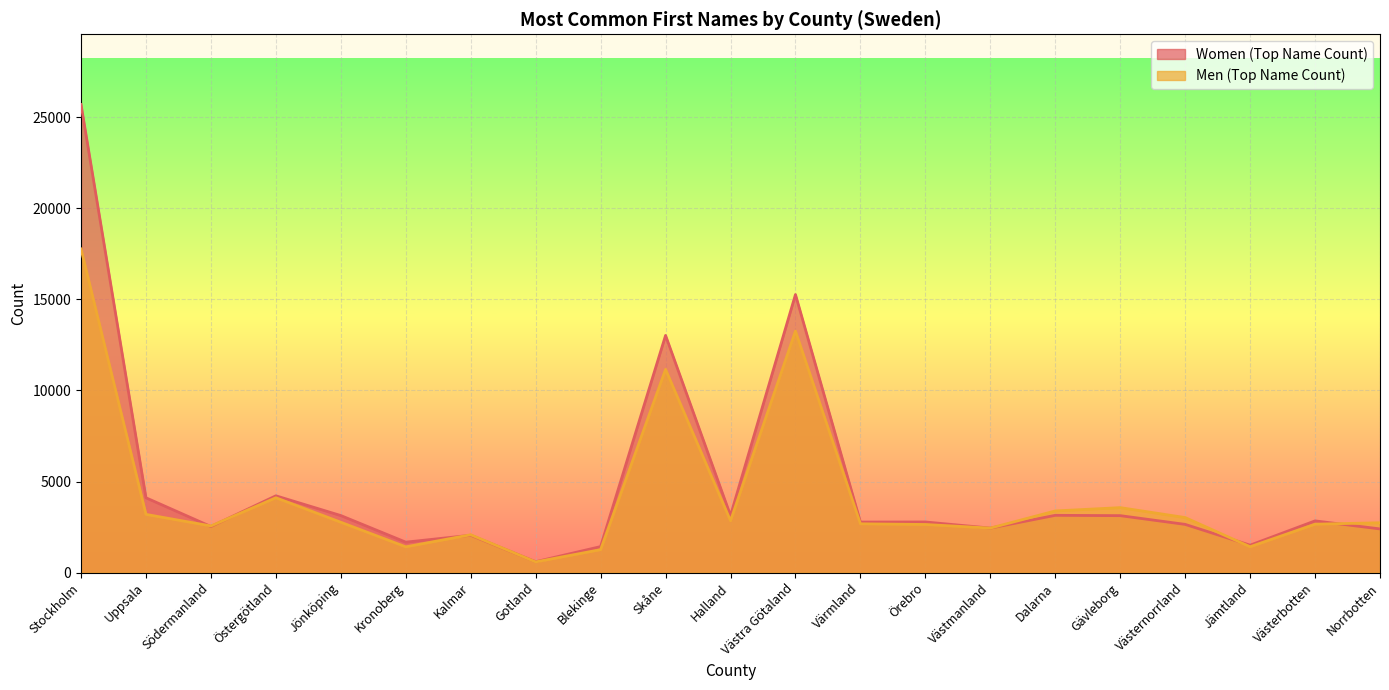

Which series has the largest range (max minus min)?

Women (Top Name Count)